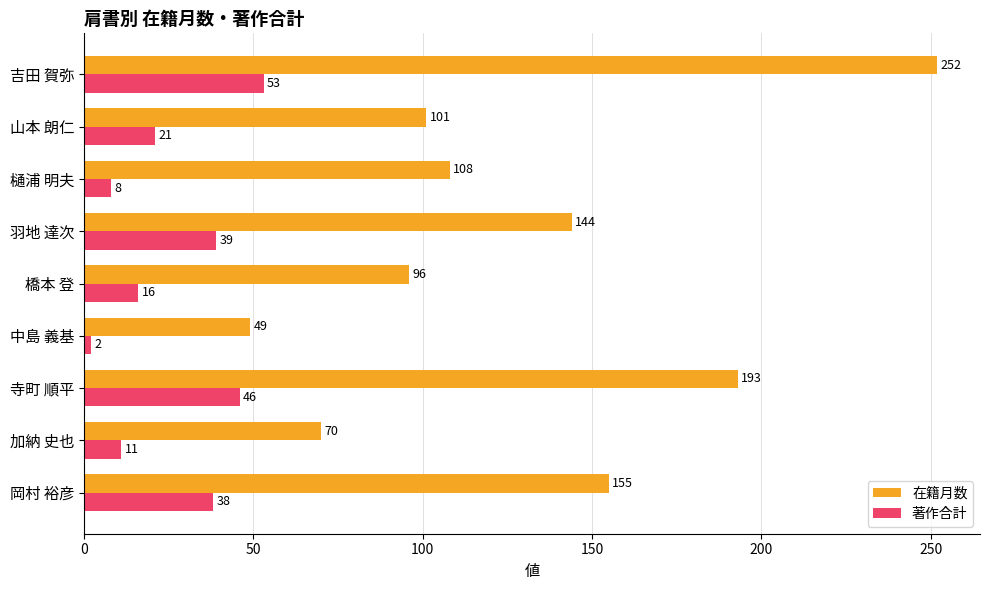

How many distinct data groups are displayed?

2